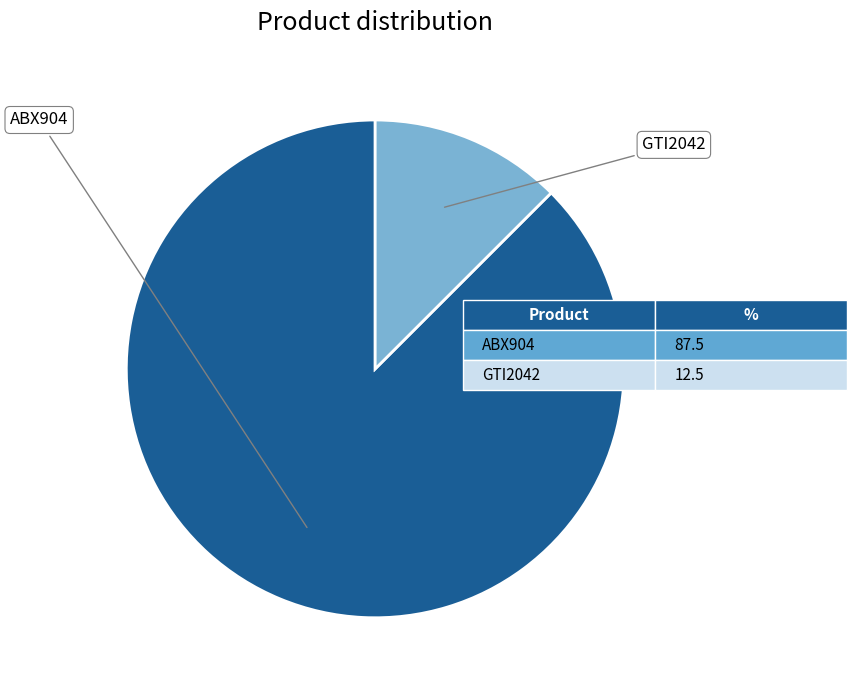

Does any single category account for the majority?

Yes